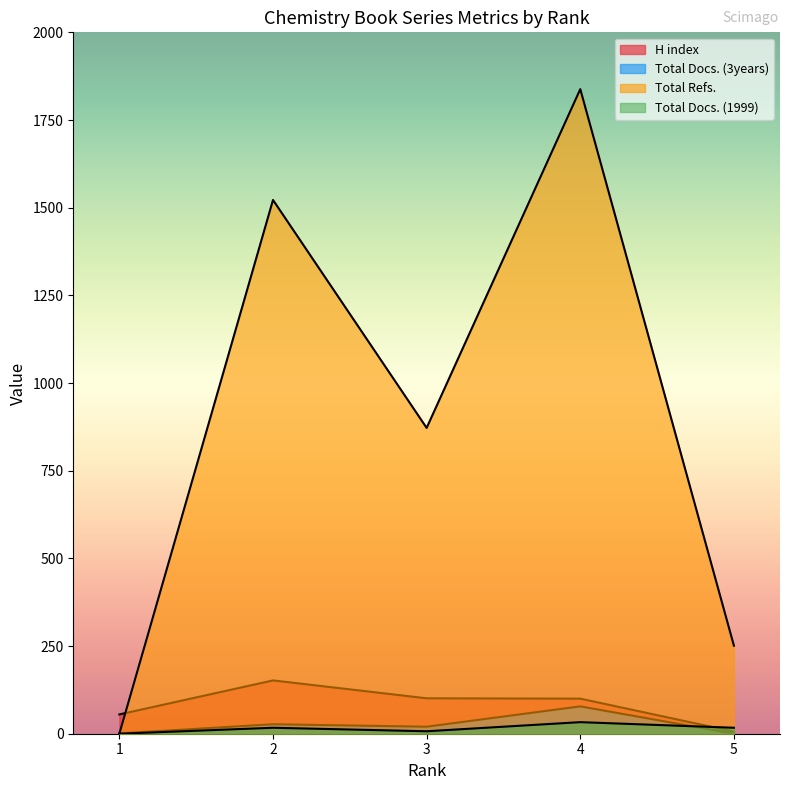

Count the number of categories in the chart.

5